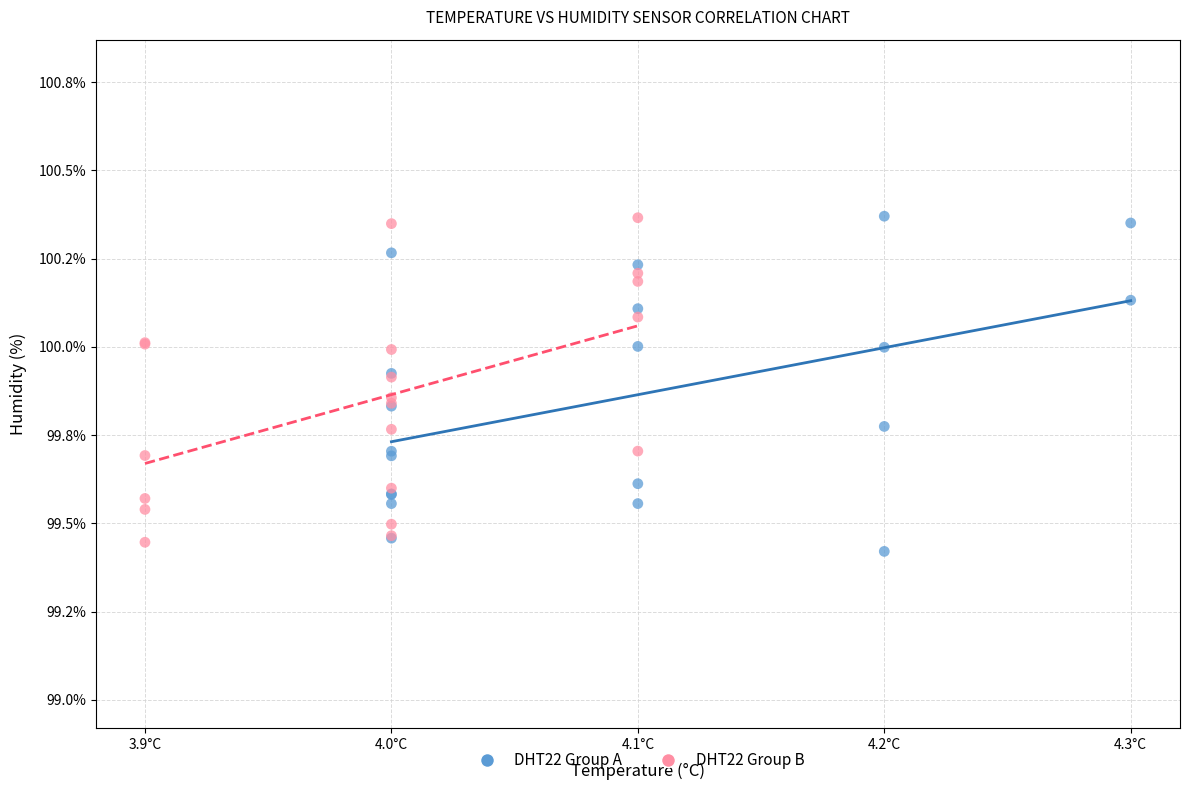

Which series contains the lowest Y value?

DHT22 Group A